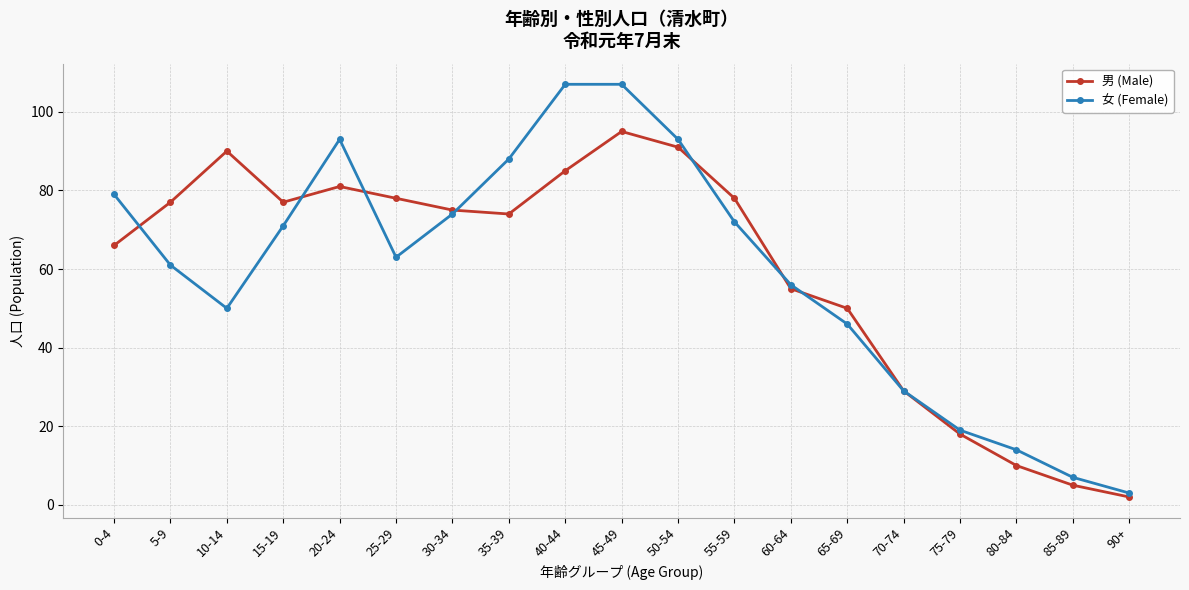

What is the minimum value for 男 (Male)?

2